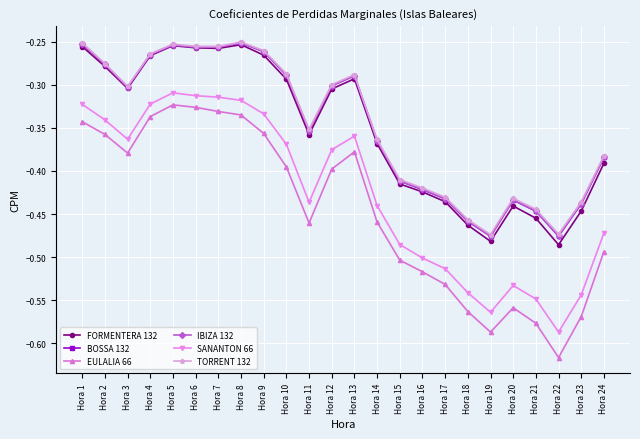

In EULALIA 66, how many points are lower than both neighbors (excluding endpoints)?

4